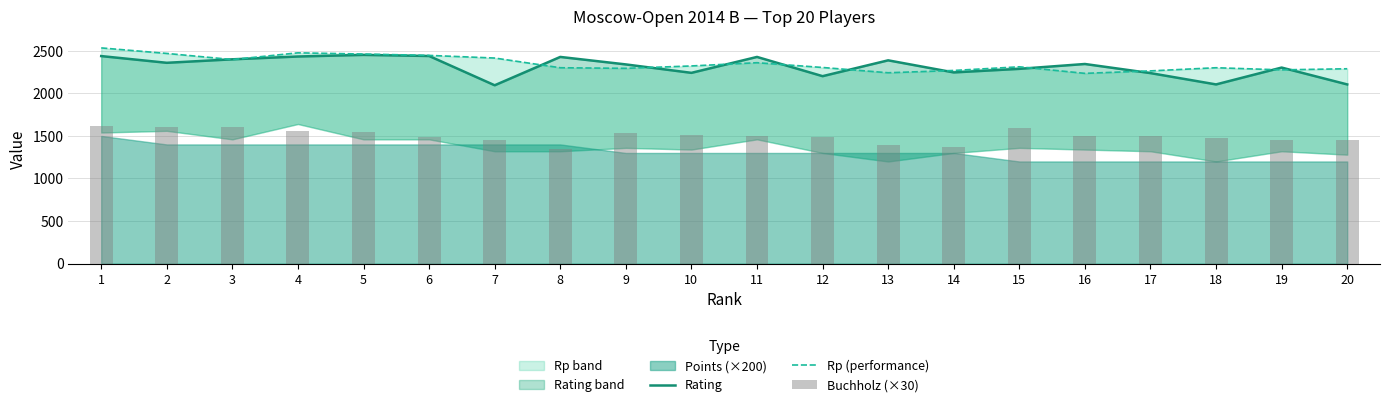

What is the value of the Buchholz (×30) bar at the 7th from the left?

1455